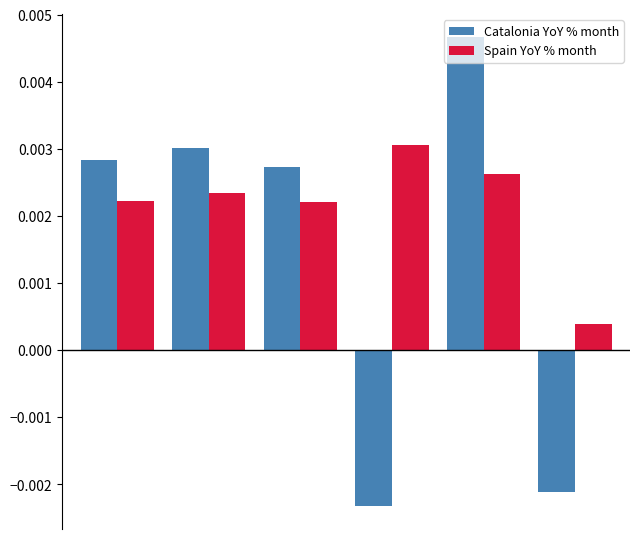

Which series has the largest total across all categories?

Spain YoY % month